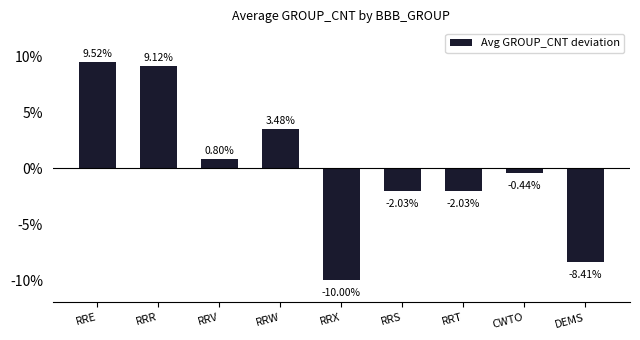

The chart shows a value of 9.5 at RRE. True or false?

True